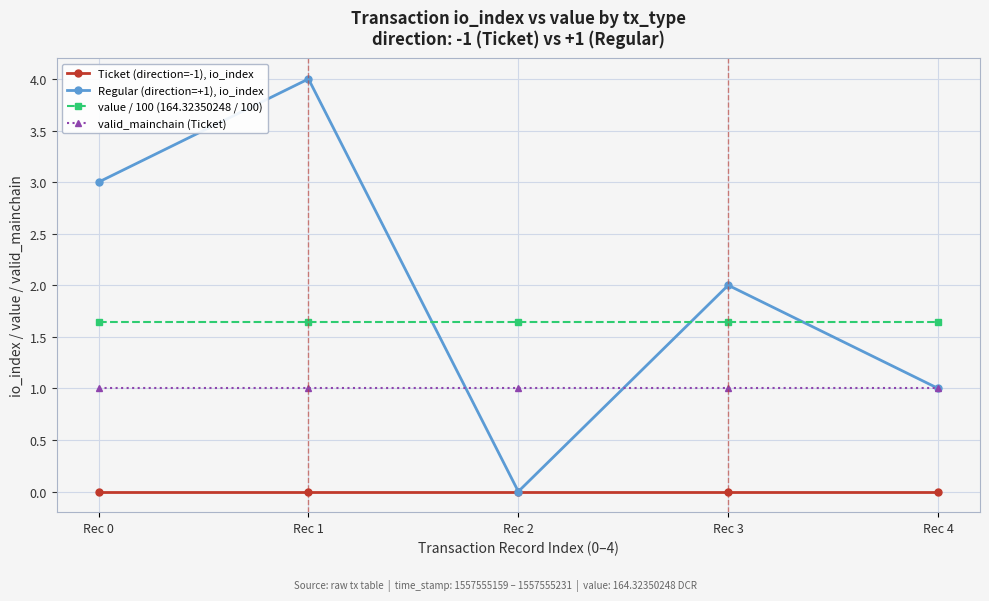

How many data points does each series have?

5